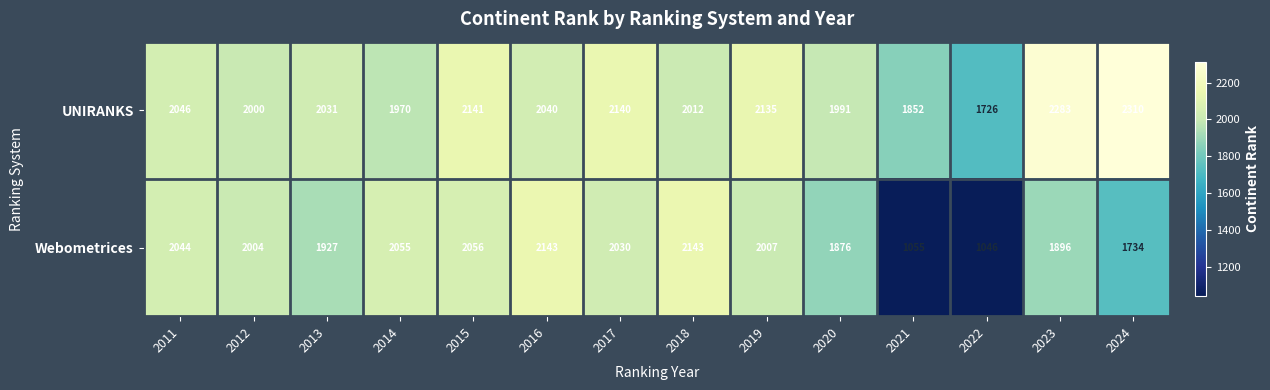

The value of UNIRANKS at 2021 is 1852. True or false?

True